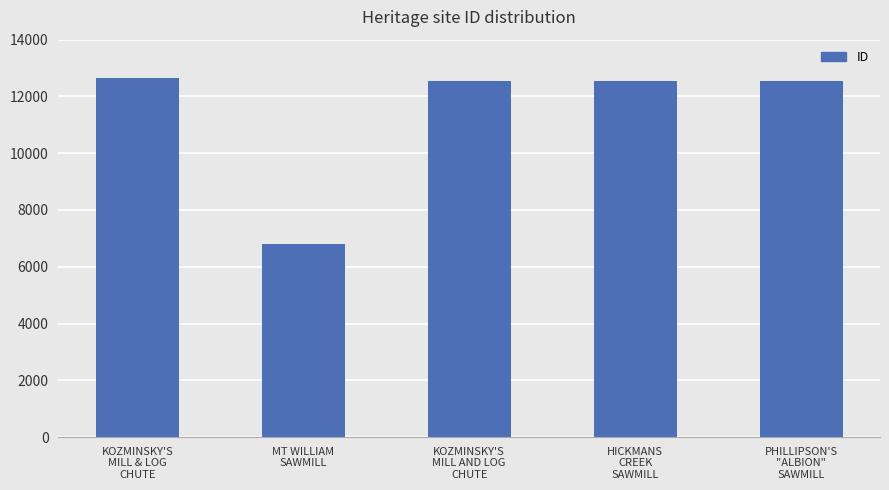

What is the label of the 4th bar from the left?

HICKMANS
CREEK
SAWMILL